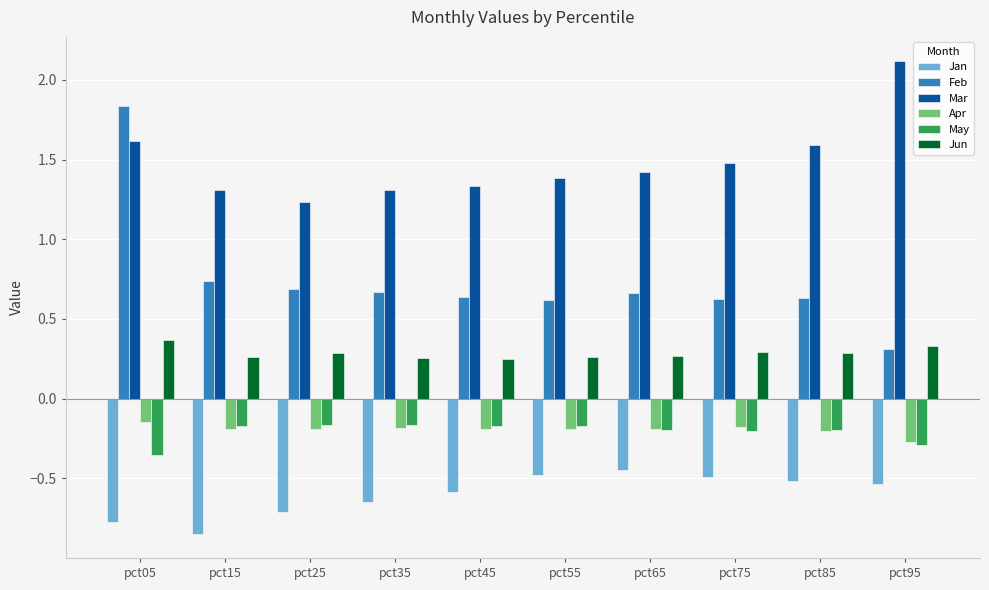

At which category does the chart reach its minimum across all series?

pct15